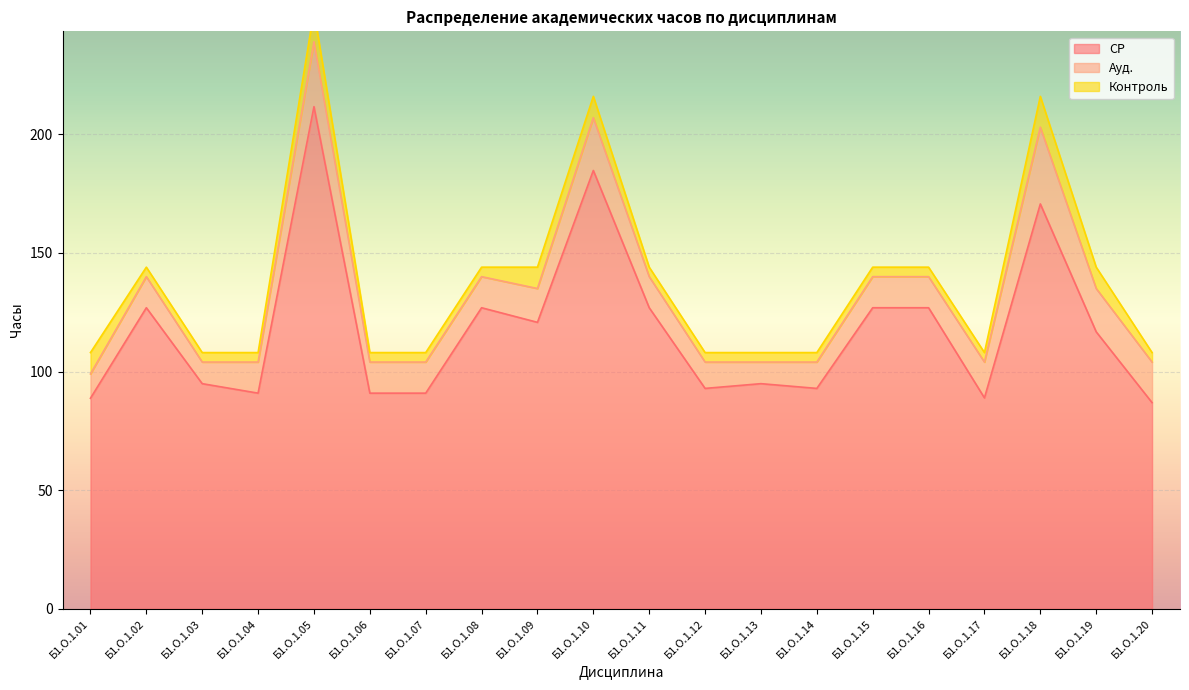

What is the sum of the Ауд. values at Б1.О.1.10 and Б1.О.1.05?

49.6